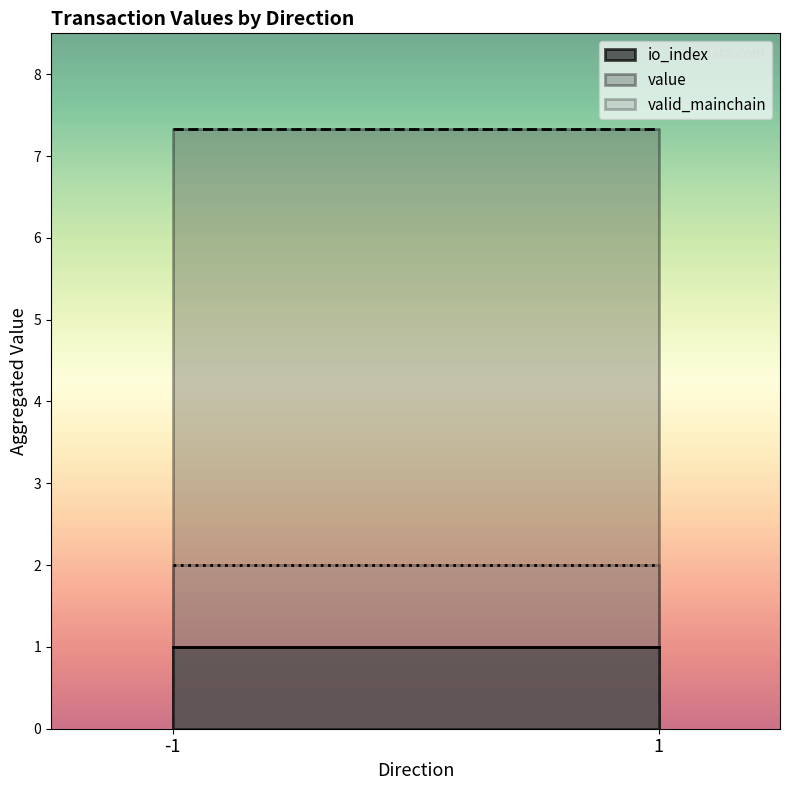

True or false: valid_mainchain has more than 1 points higher than both neighbors.

False